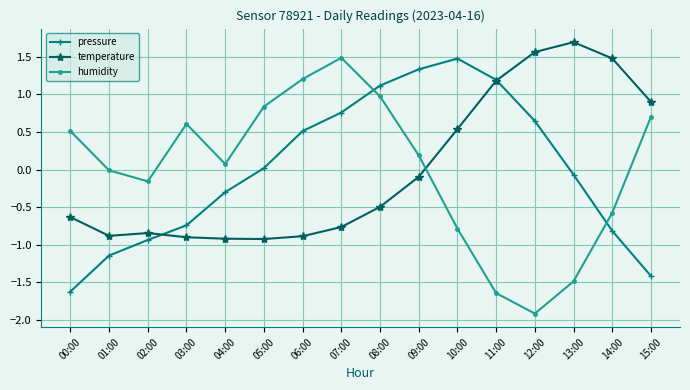

Is the value of temperature at 07:00 greater than the value of humidity at 06:00?

No